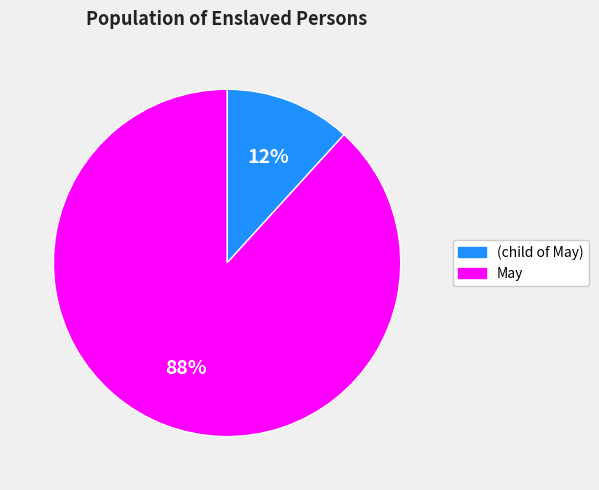

To the nearest percent, what portion does May represent?

88%